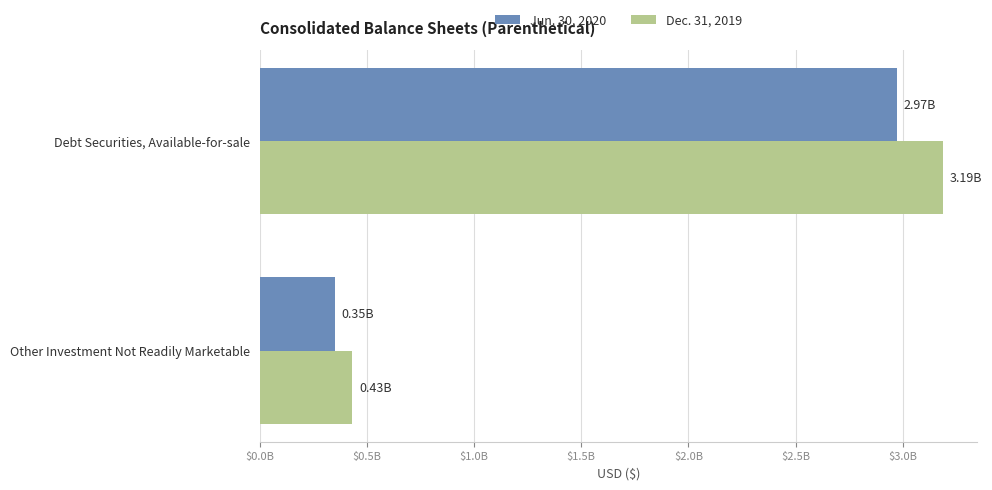

What are all the series names shown in the legend?

Jun. 30, 2020, Dec. 31, 2019